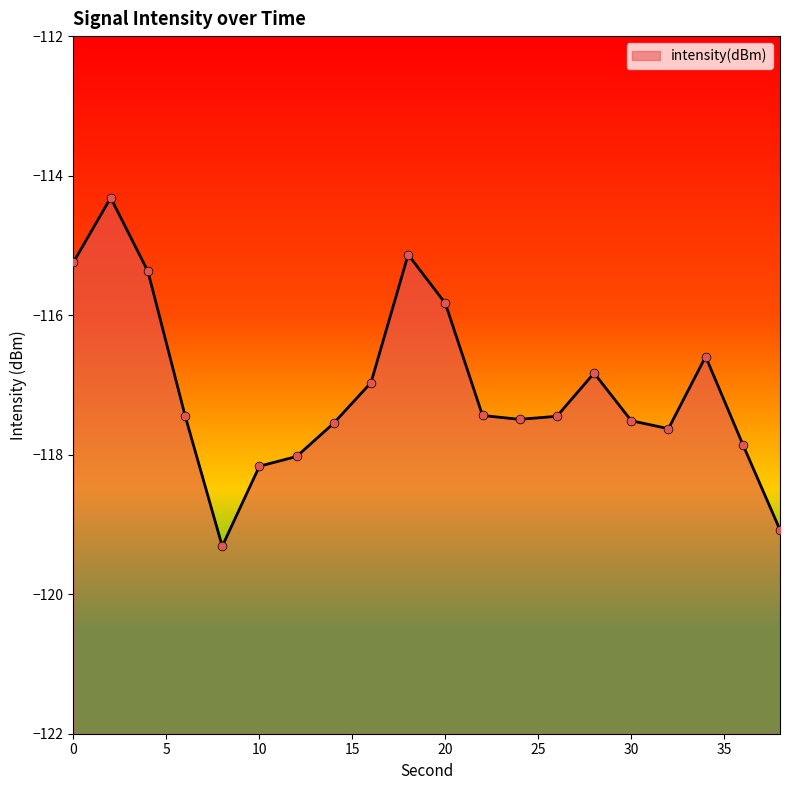

Which has a higher value, 32 or 2?

2